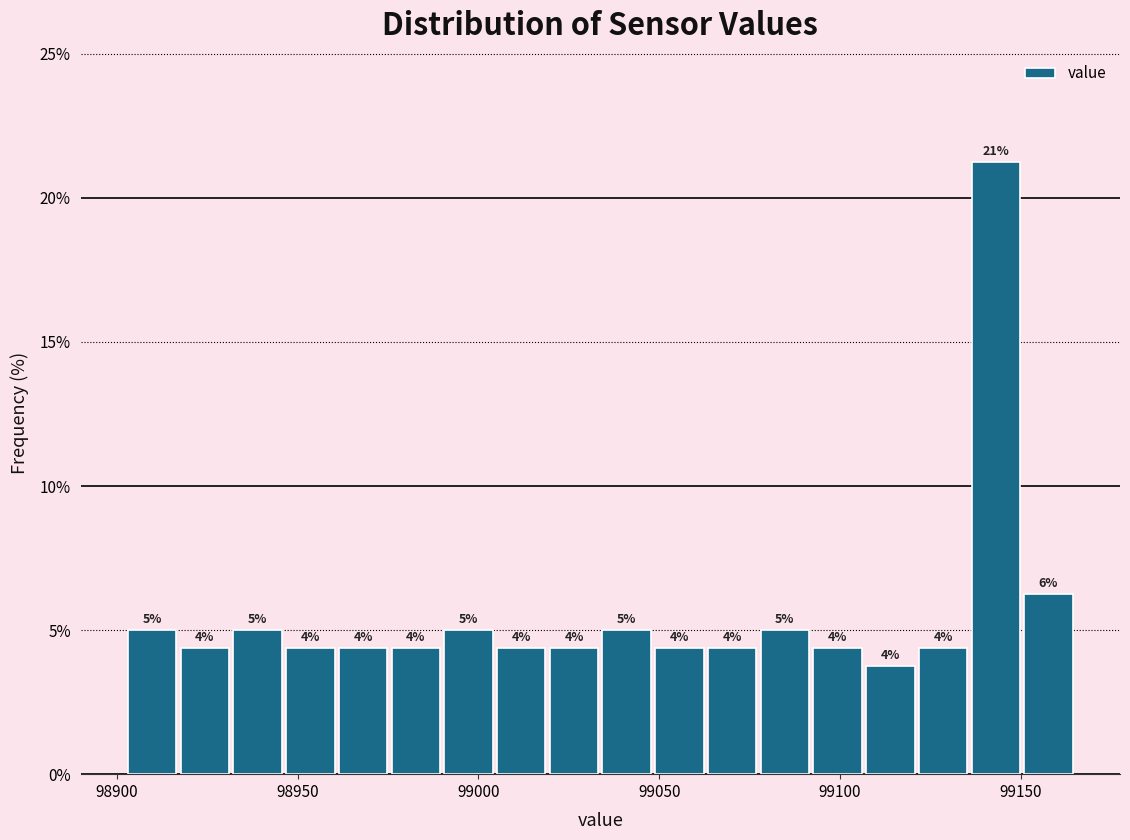

Around what value on the x-axis is the tallest bar? Give the approximate position of its centre, as read against the axis.

99145